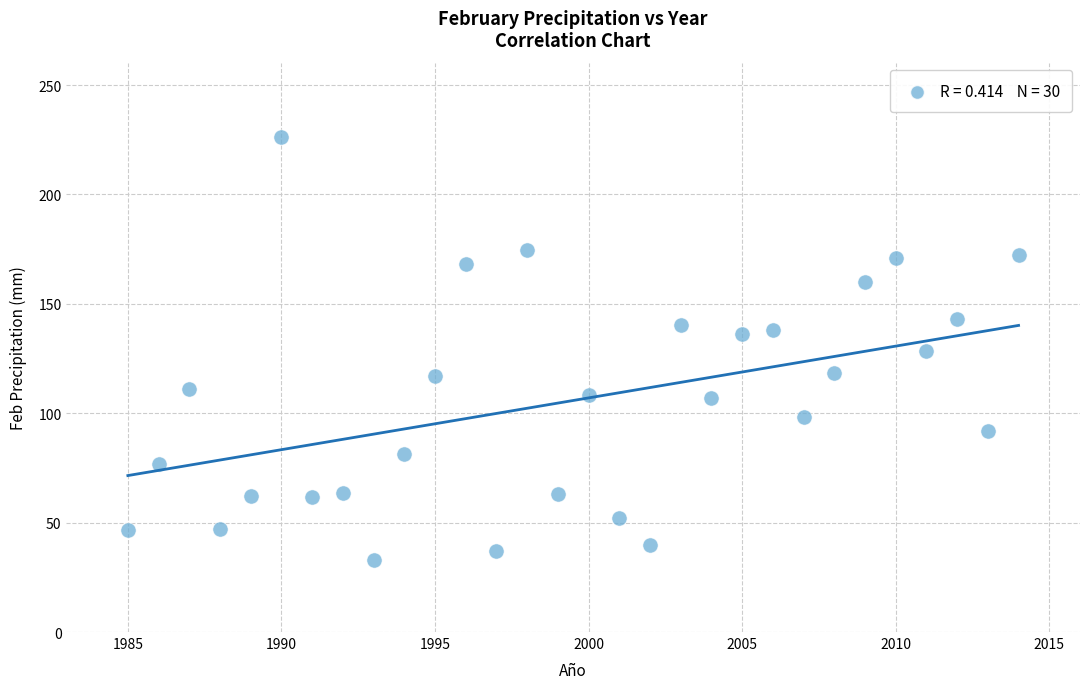

What is the range of X values (max minus min)?

29.0